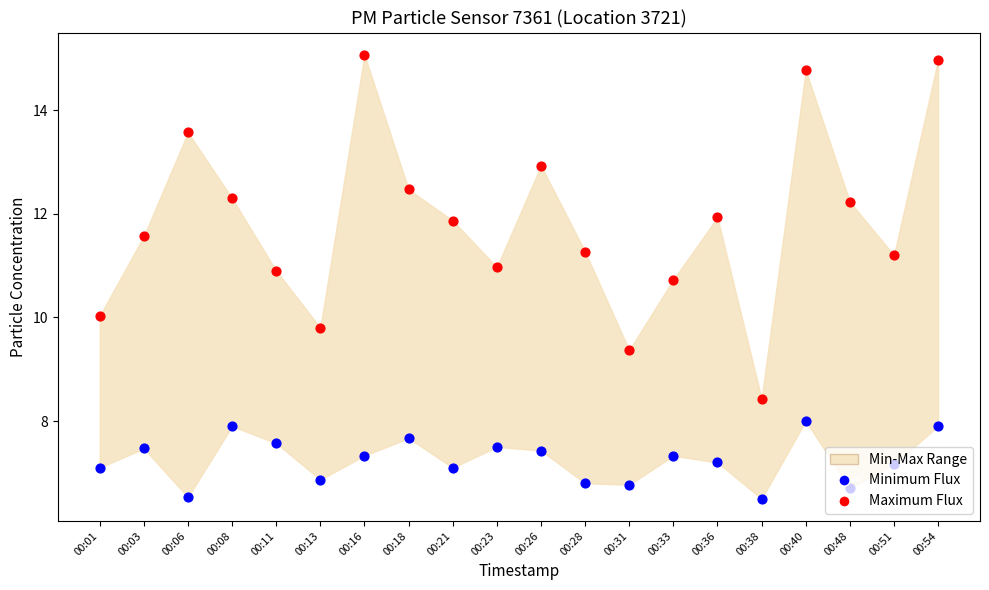

At how many categories does at least one series exceed 13?

4